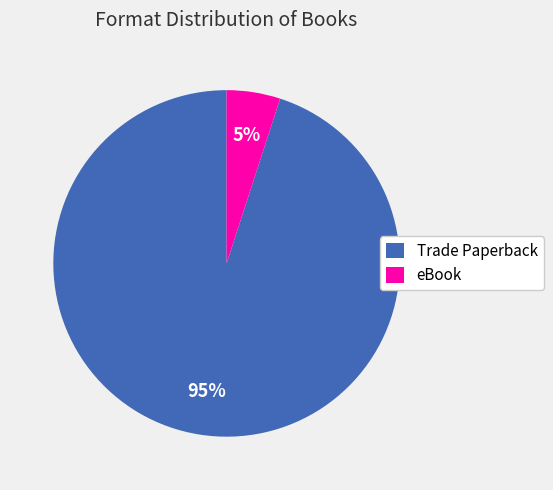

Is the sum of Trade Paperback and eBook greater than half?

Yes